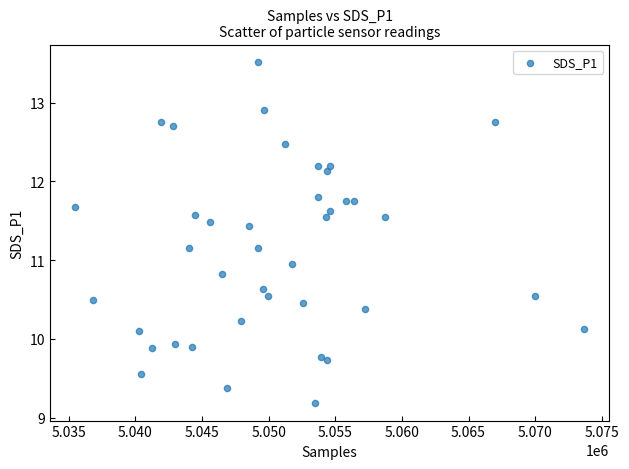

What is the range of Y values (max minus min)?

4.3